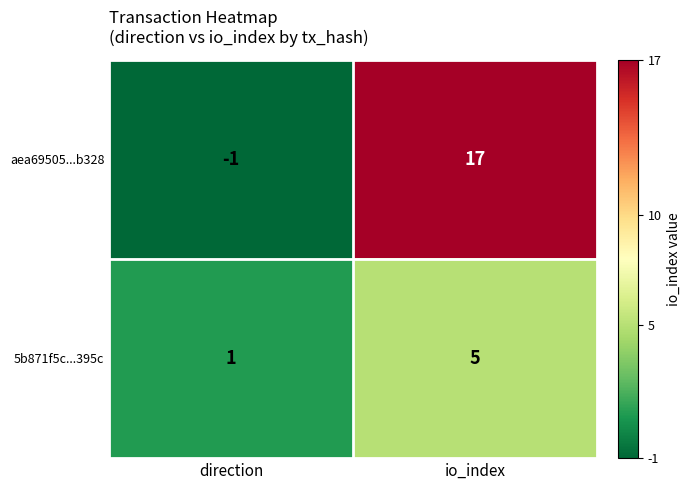

List the series in order of their peak value, lowest first.

5b871f5c...395c, aea69505...b328